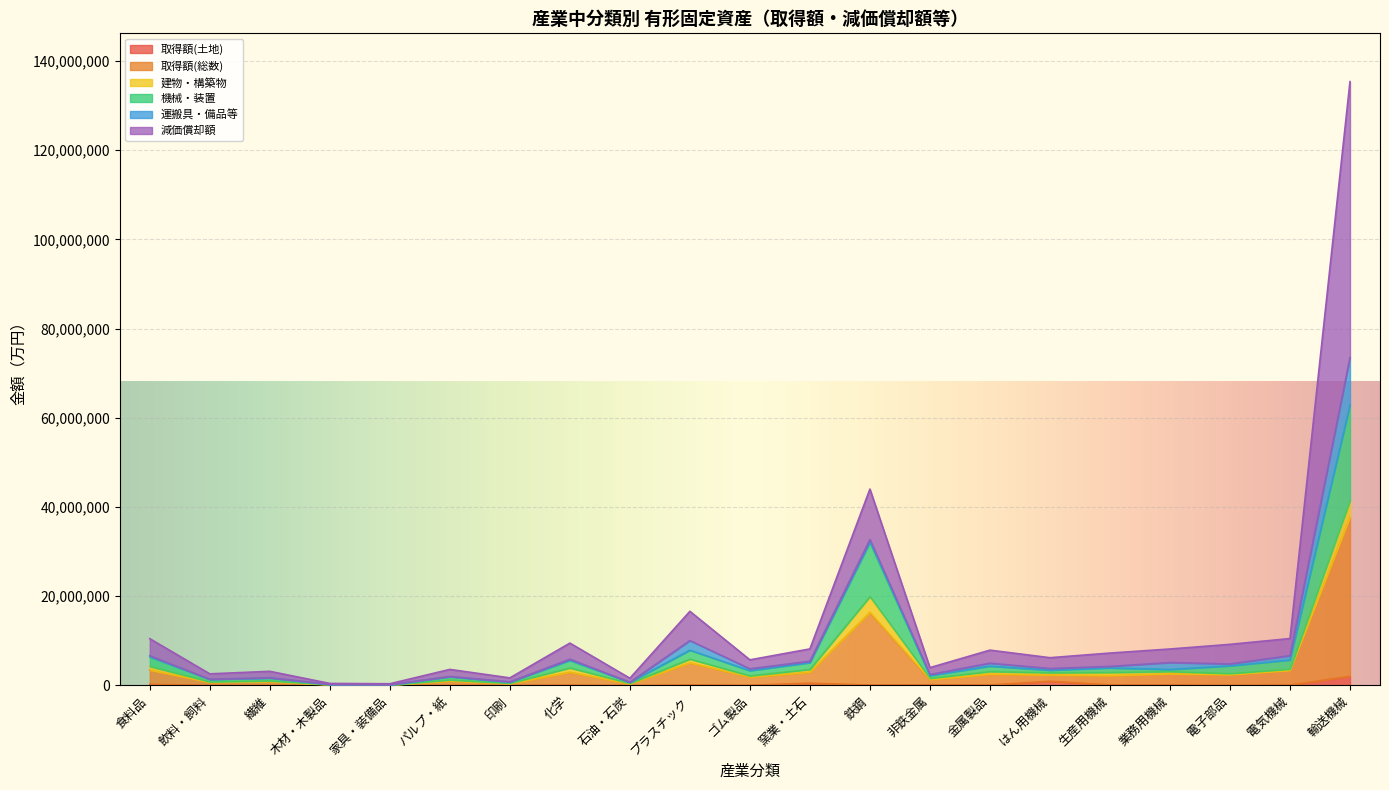

What is the label of the 14th point from the right?

化学